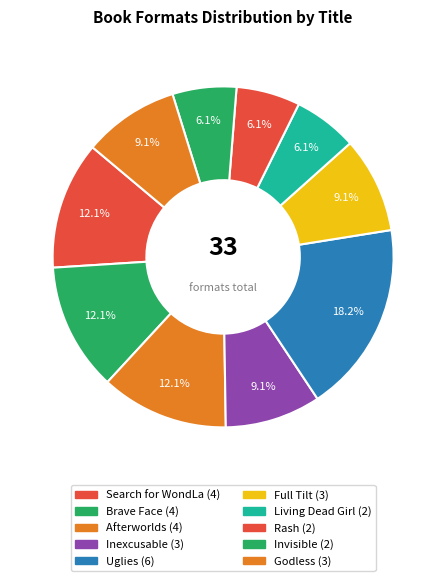

To the nearest percent, what is the difference between the Uglies and Invisible slice percentages?

12%